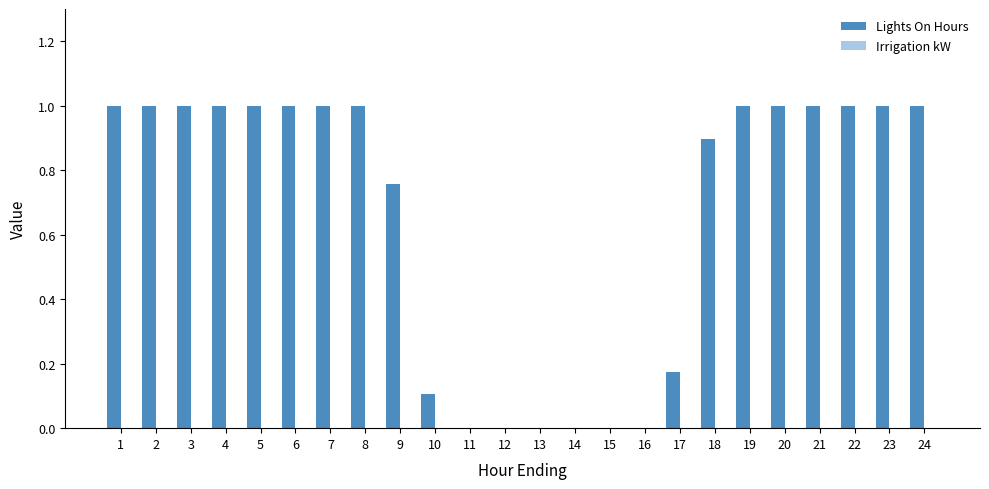

How many data points does each series have?

24